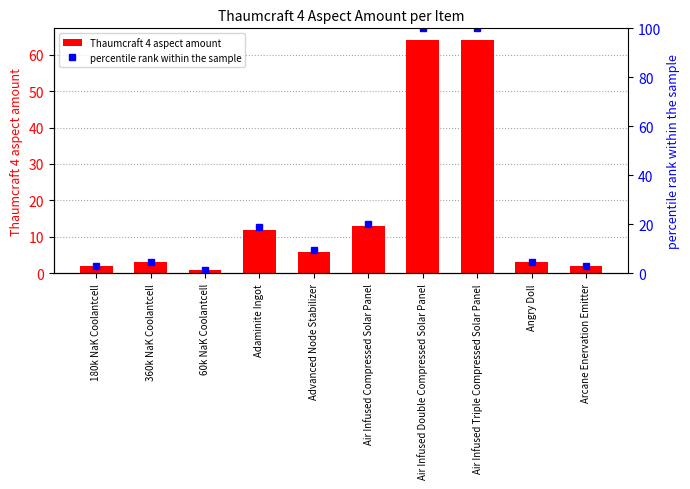

The percentile rank within the sample series shows 100.0 at Air Infused Triple Compressed Solar Panel. True or false?

True